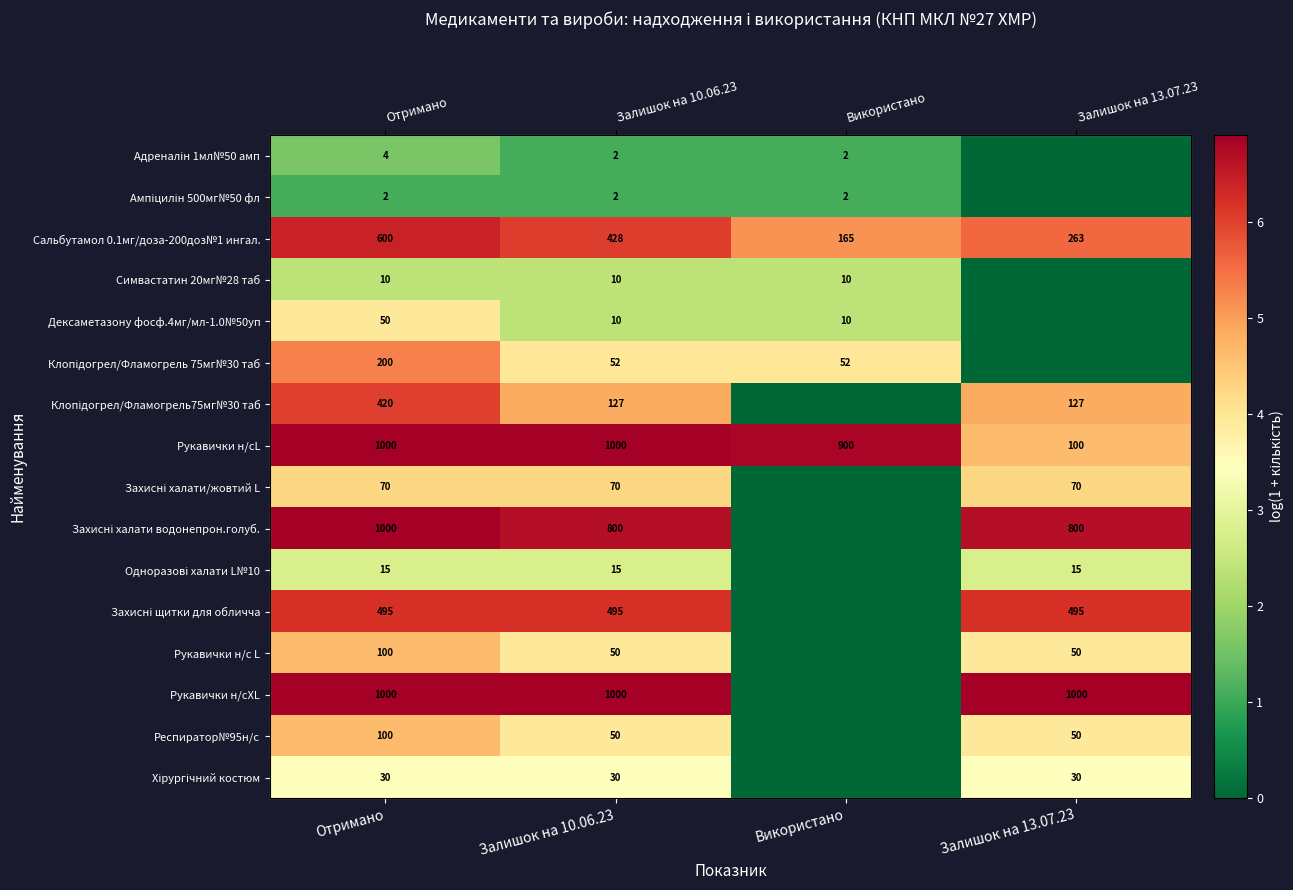

Rank the series at Отримано from lowest to highest value.

Ампіцилін 500мг№50 фл, Адреналін 1мл№50 амп, Симвастатин 20мг№28 таб, Одноразові халати L№10, Хірургічний костюм, Дексаметазону фосф.4мг/мл-1.0№50уп, Захисні халати/жовтий L, Рукавички н/с L, Респиратор№95н/с, Клопідогрел/Фламогрель 75мг№30 таб, Клопідогрел/Фламогрель75мг№30 таб, Захисні щитки для обличча, Сальбутамол 0.1мг/доза-200доз№1 ингал., Рукавички н/сL, Захисні халати водонепрон.голуб., Рукавички н/сXL